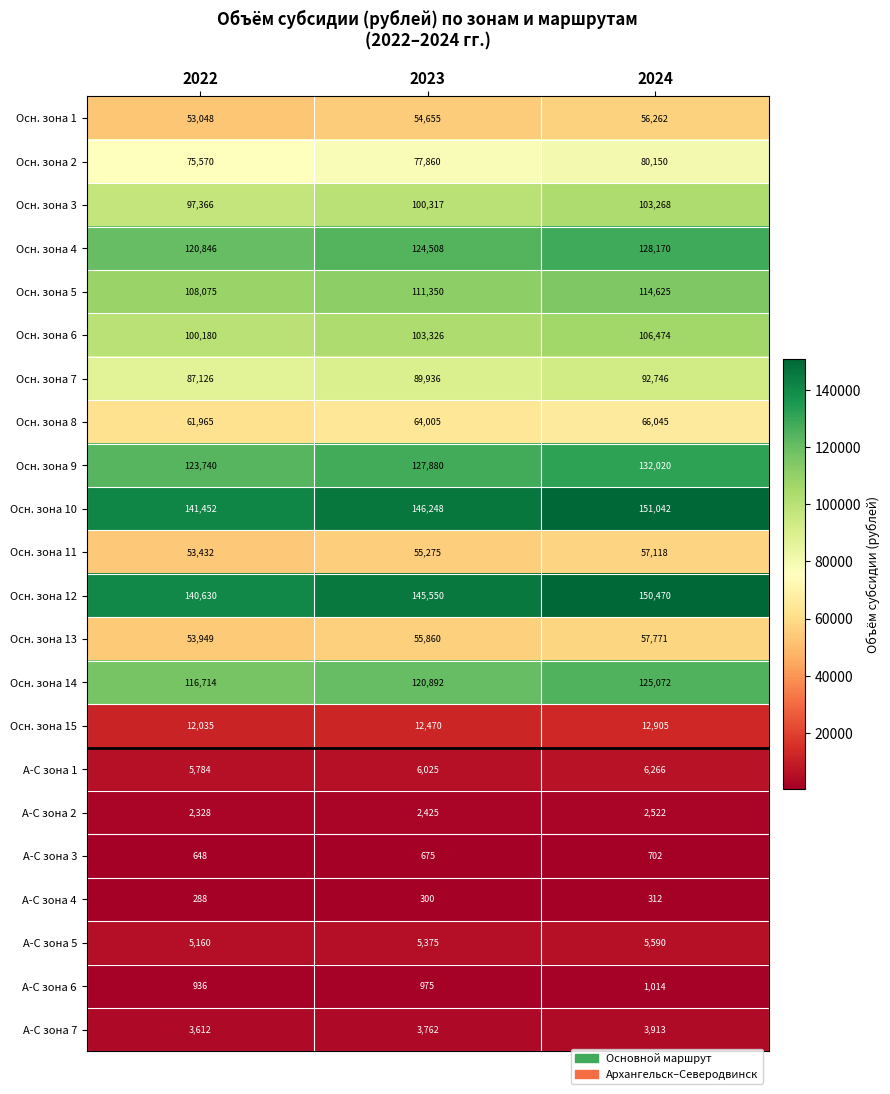

Which series has the largest range (max minus min)?

Осн. зона 12